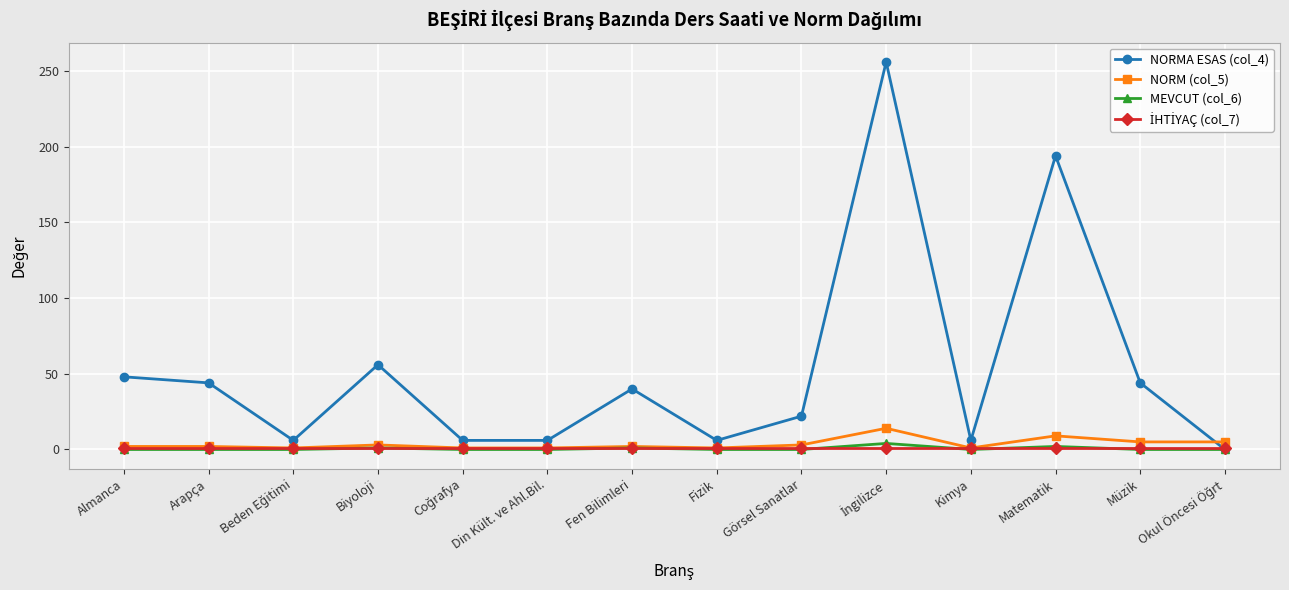

Which series has the largest total across all categories?

NORMA ESAS (col_4)